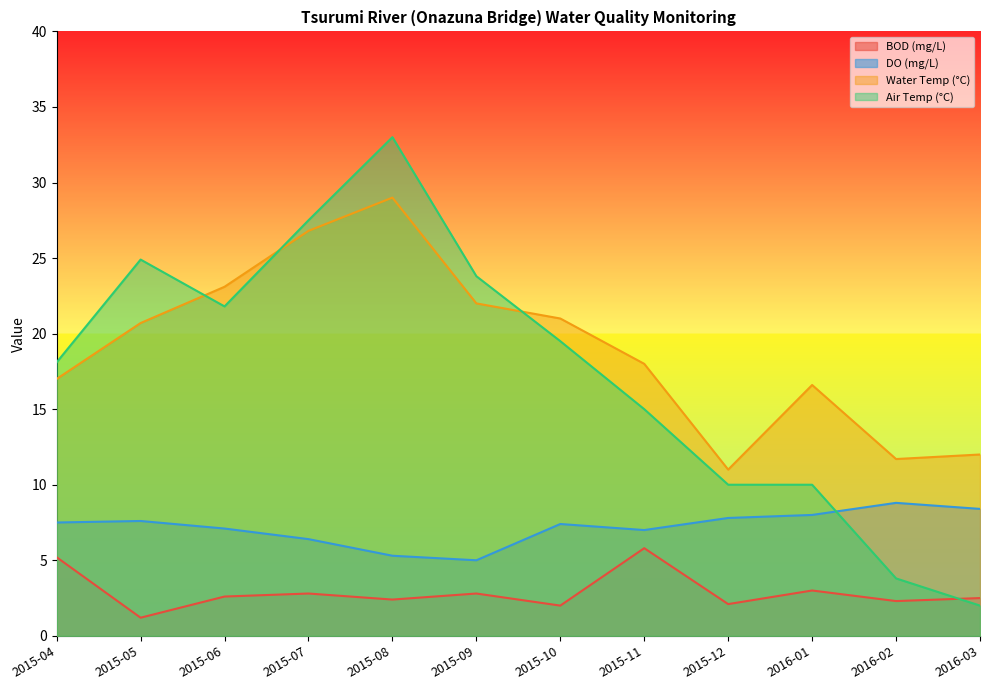

List the series in order of their peak value, highest first.

Air Temp (°C), Water Temp (°C), DO (mg/L), BOD (mg/L)